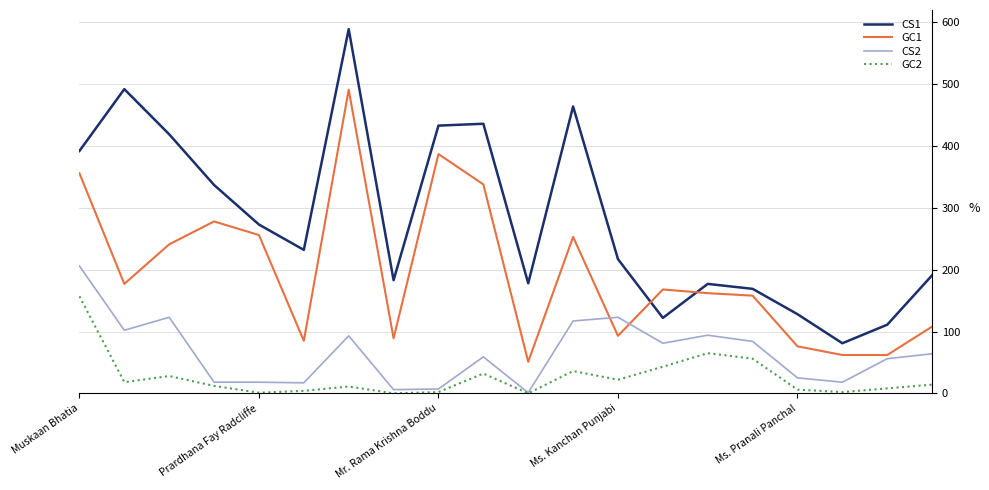

Which series has the largest total across all categories?

CS1